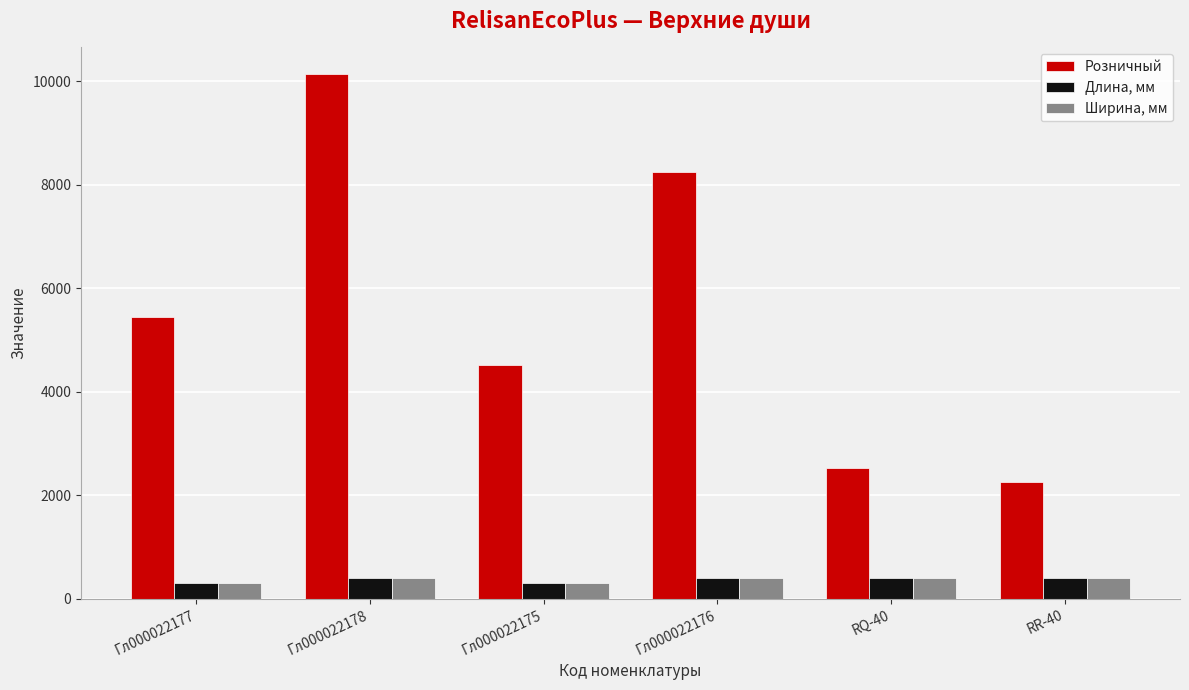

Rank the categories by Розничный value from highest to lowest.

Гл000022178, Гл000022176, Гл000022177, Гл000022175, RQ-40, RR-40